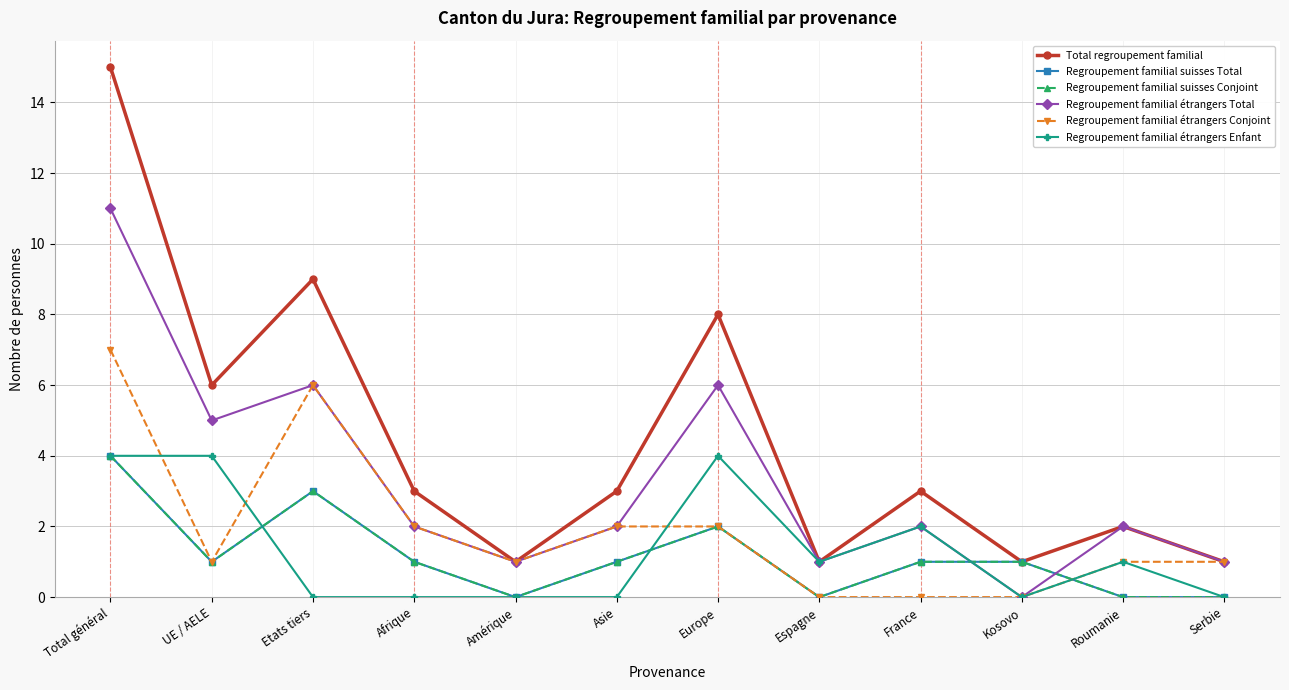

Does the chart have visible grid lines?

Yes